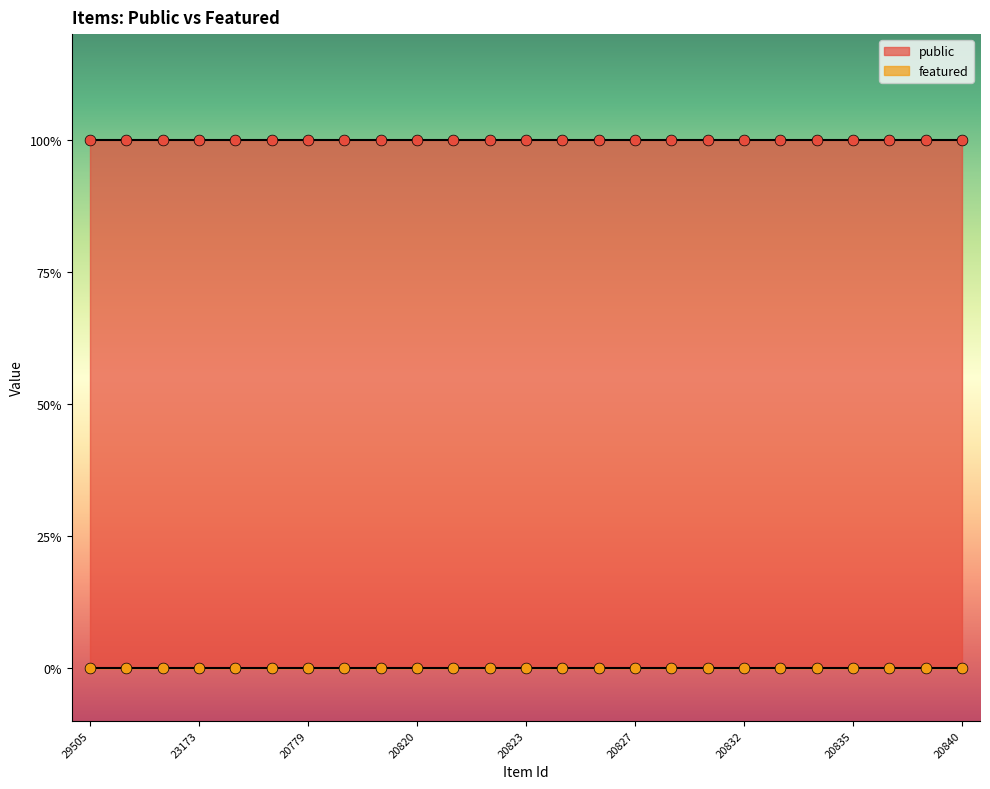

Which series has the largest total across all categories?

public